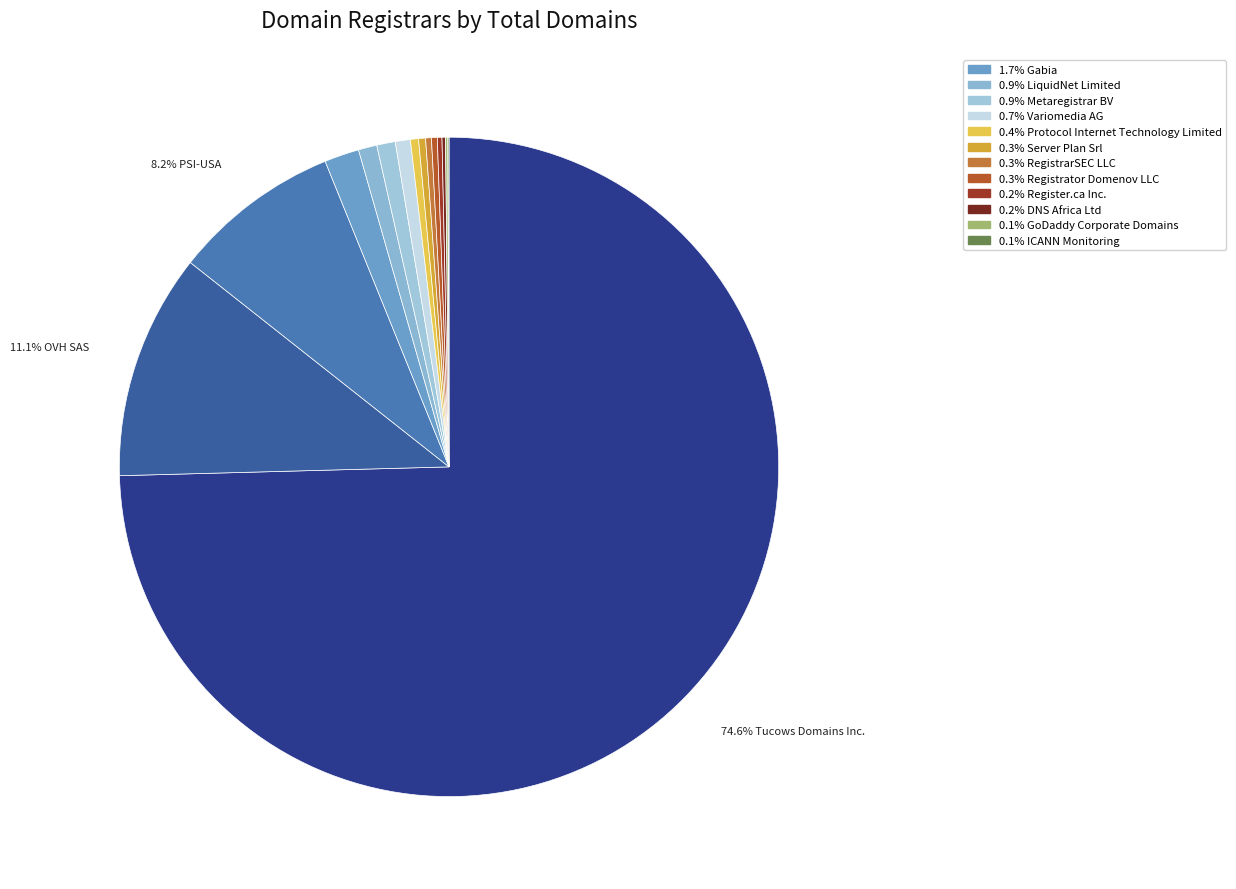

Rank the categories by value from lowest to highest.

ICANN Monitoring, GoDaddy Corporate Domains, DNS Africa Ltd, Register.ca Inc., RegistrarSEC LLC, Registrator Domenov LLC, Server Plan Srl, Protocol Internet Technology Limited, Variomedia AG, LiquidNet Limited, Metaregistrar BV, Gabia, Inc., PSI-USA, Inc. dba Domain Robot, OVH SAS, Tucows Domains Inc.